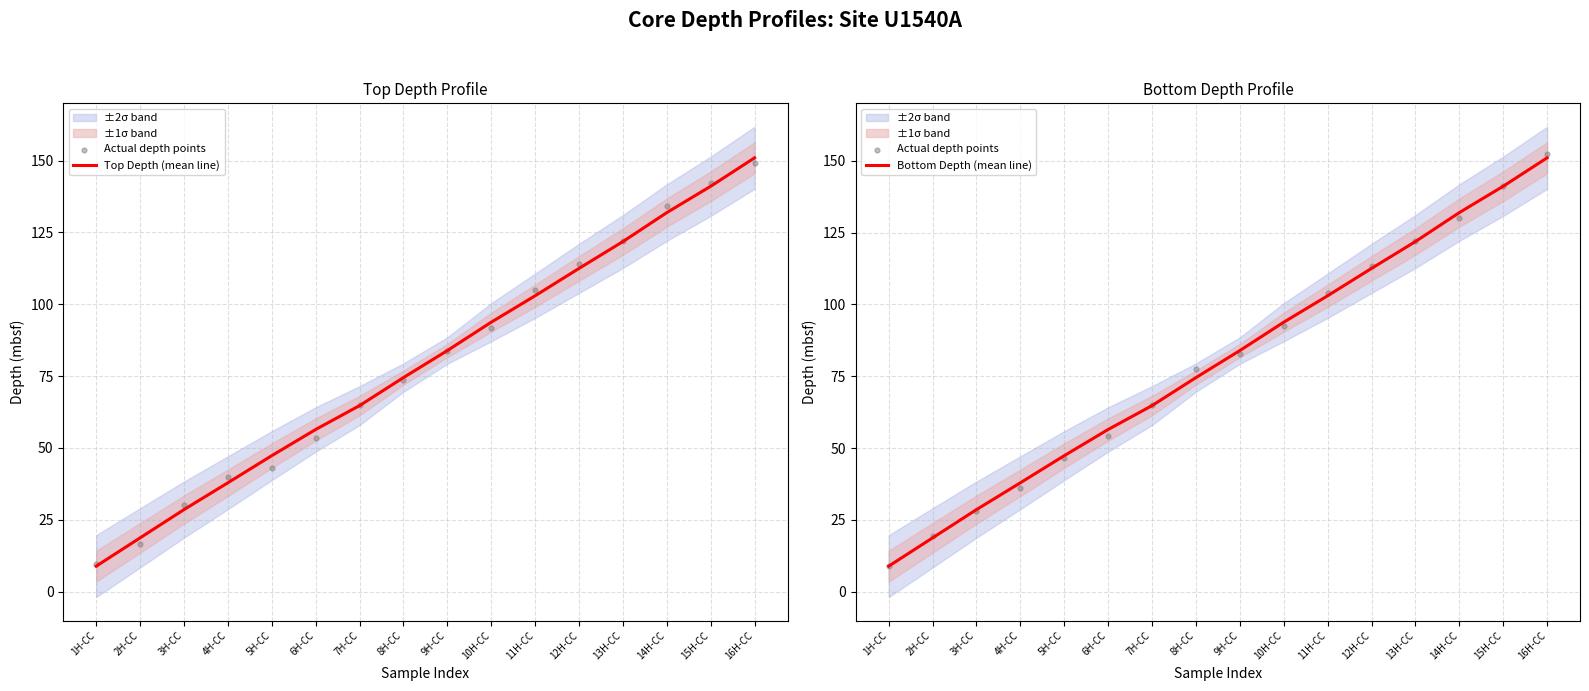

Which series contains the highest Y value?

Actual depth points